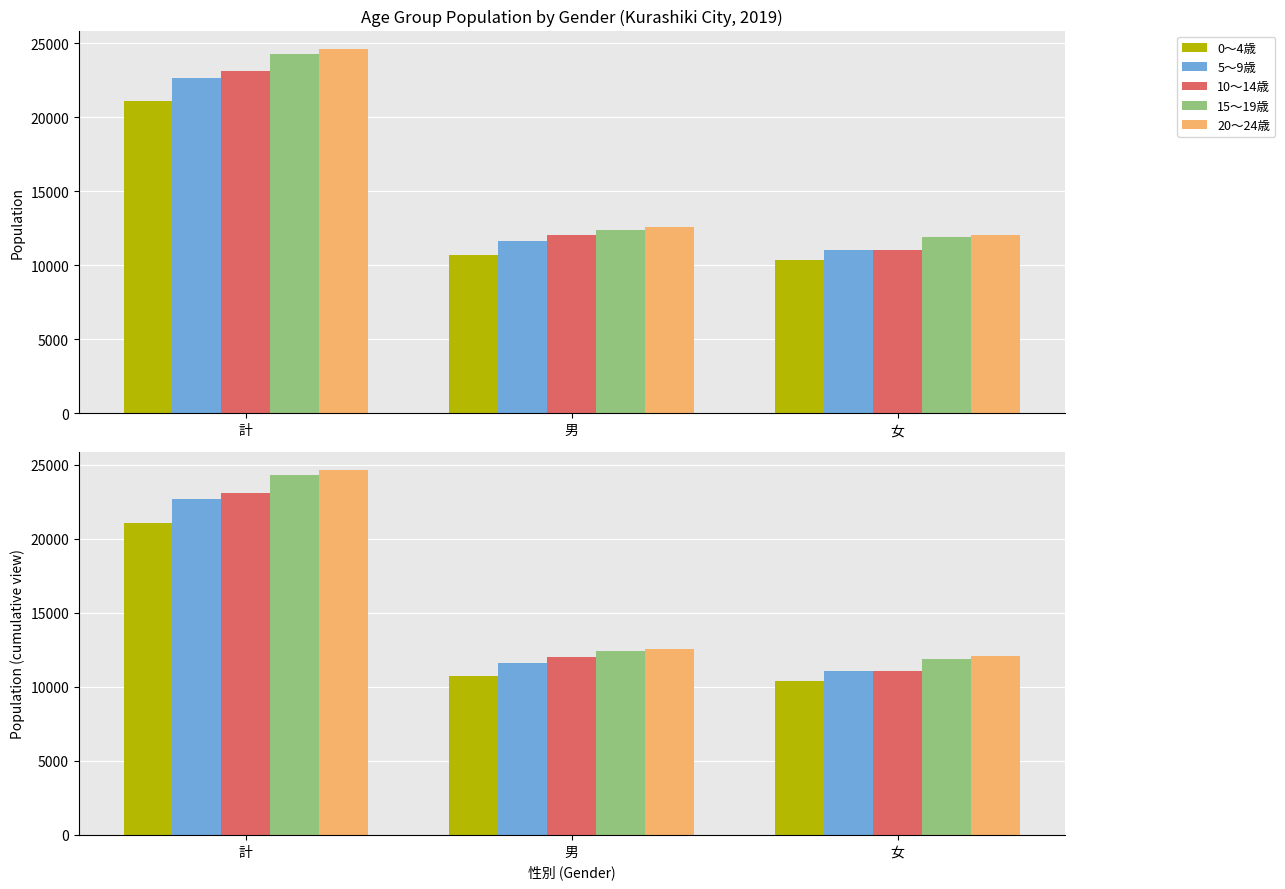

True or false: 20～24歳 has a value of 24640 at 計.

True